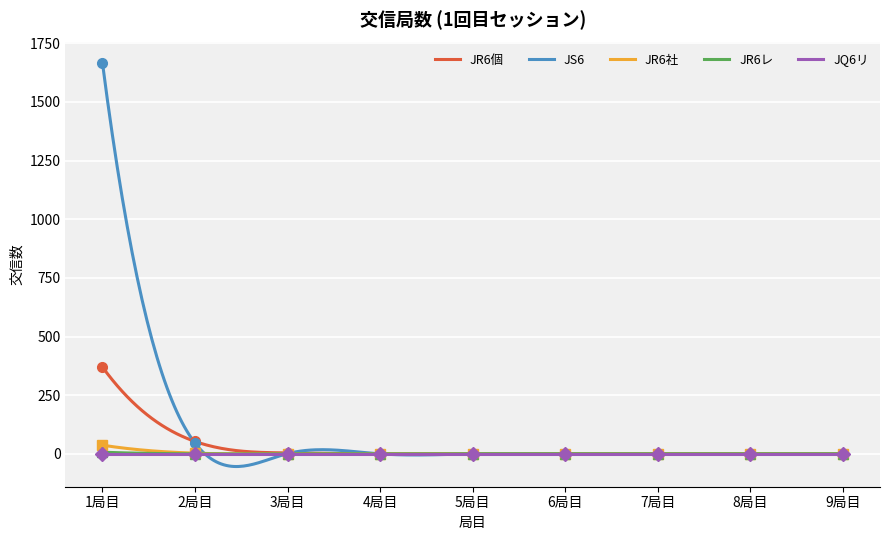

True or false: JR6個 and JR6社 cross at least once.

False